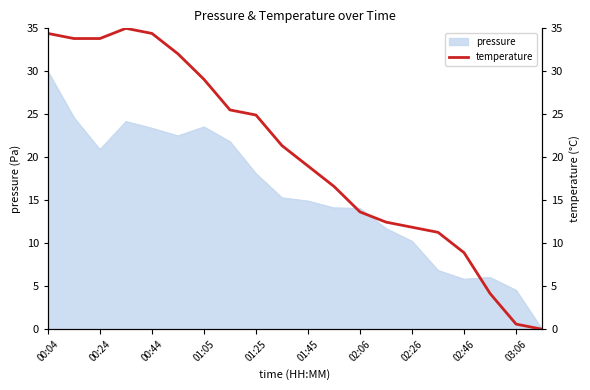

What is the highest value of the pressure series?

30.0